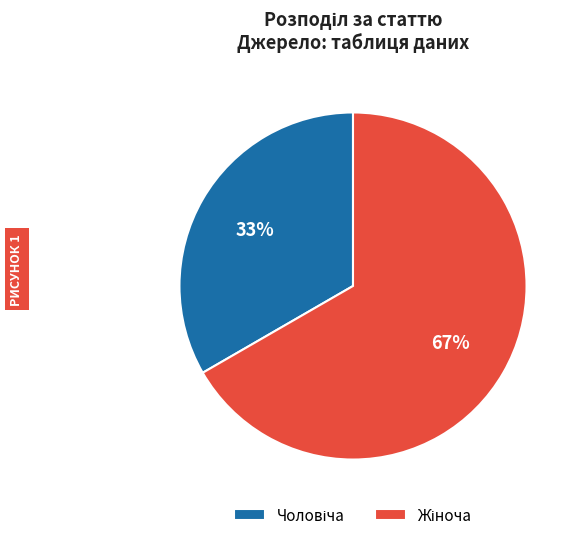

To the nearest percent, what is the average slice percentage?

50%